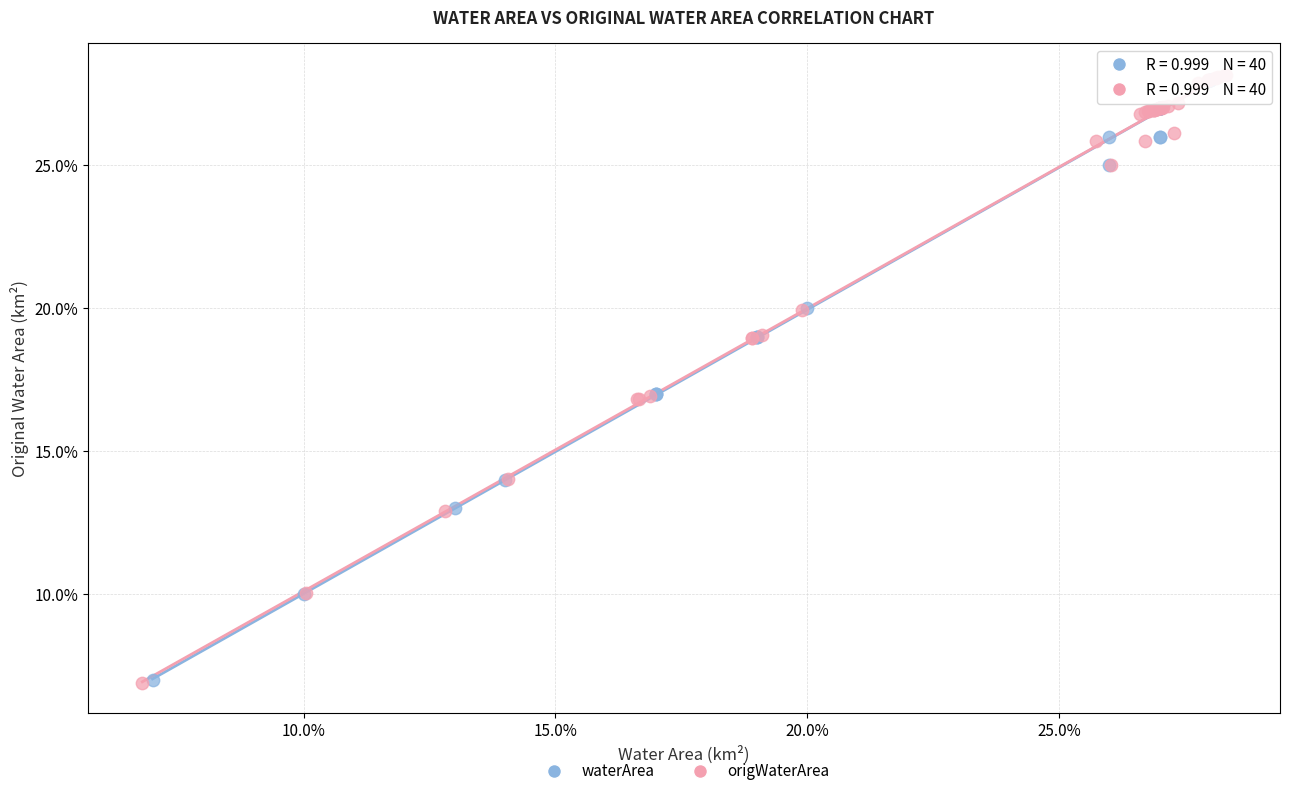

What are all the series names shown in the legend?

waterArea, origWaterArea